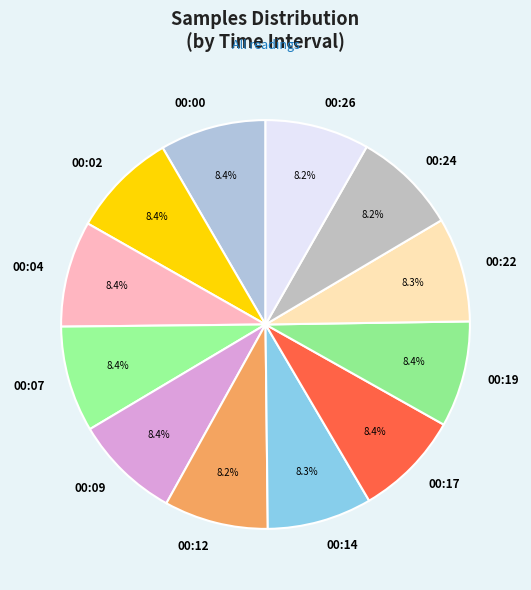

Is there any slice that represents more than half of the pie?

No